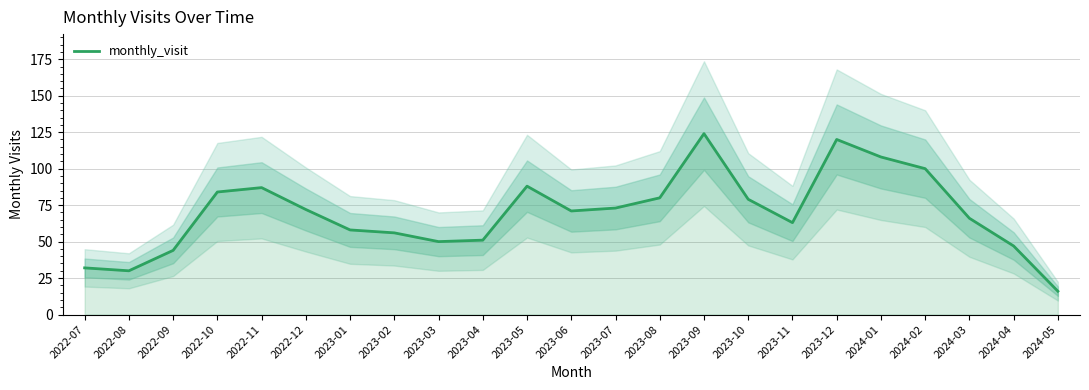

How many interior local valleys (lower than both neighbors) does the data have?

4